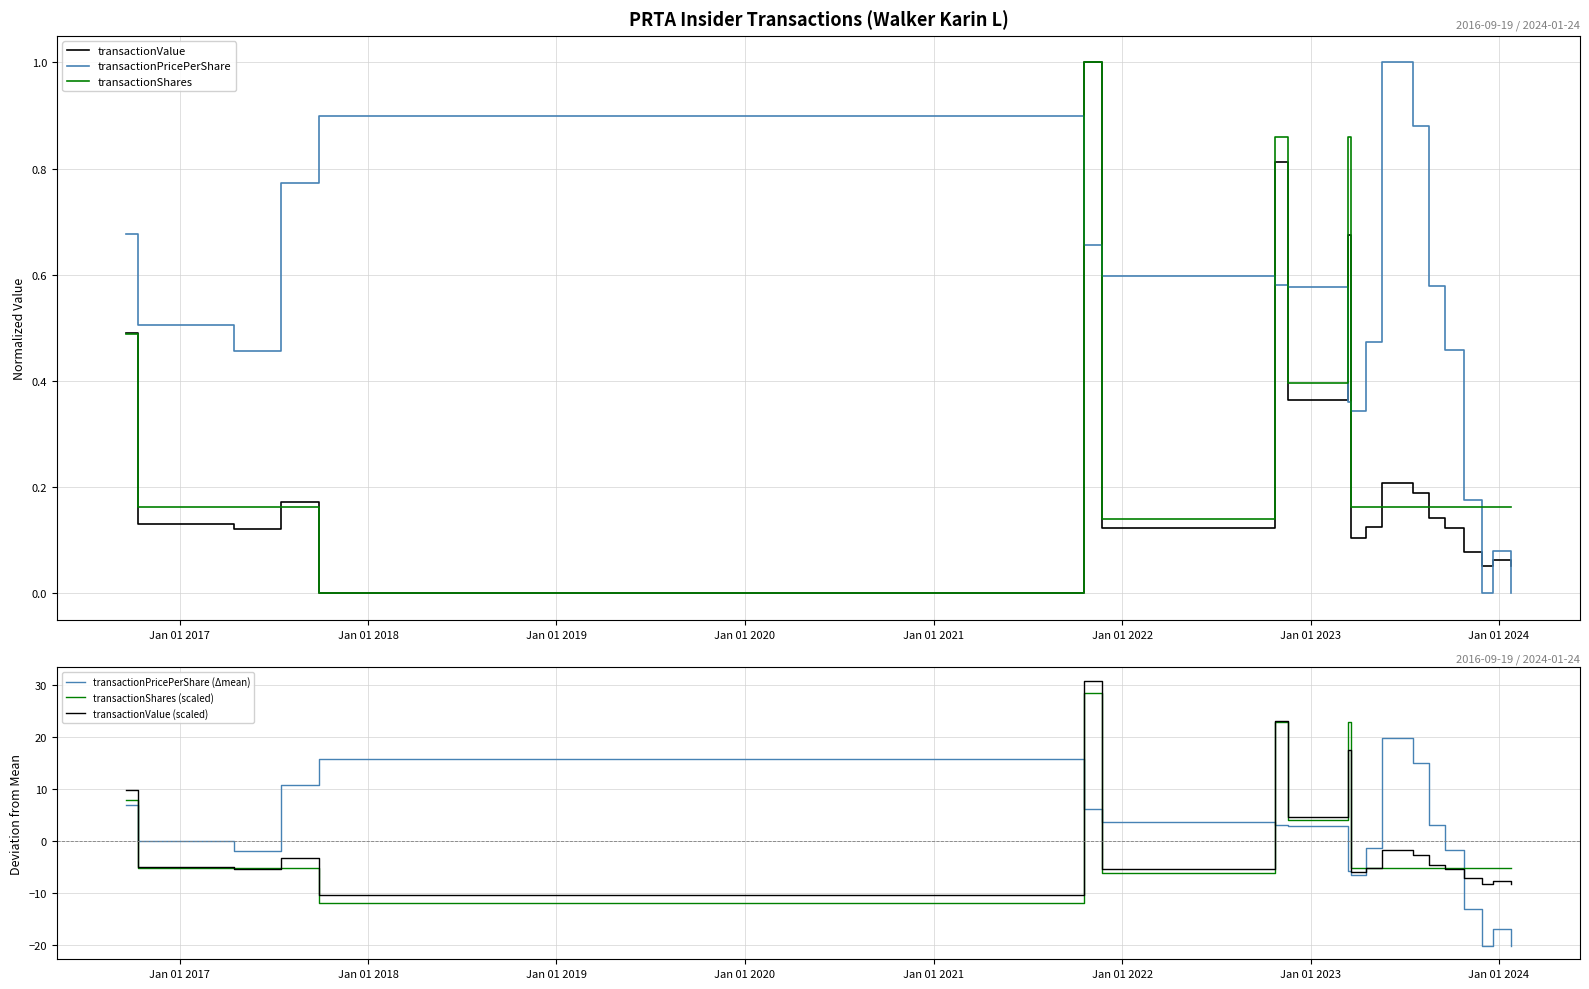

What is the maximum value for transactionPricePerShare?

1.0